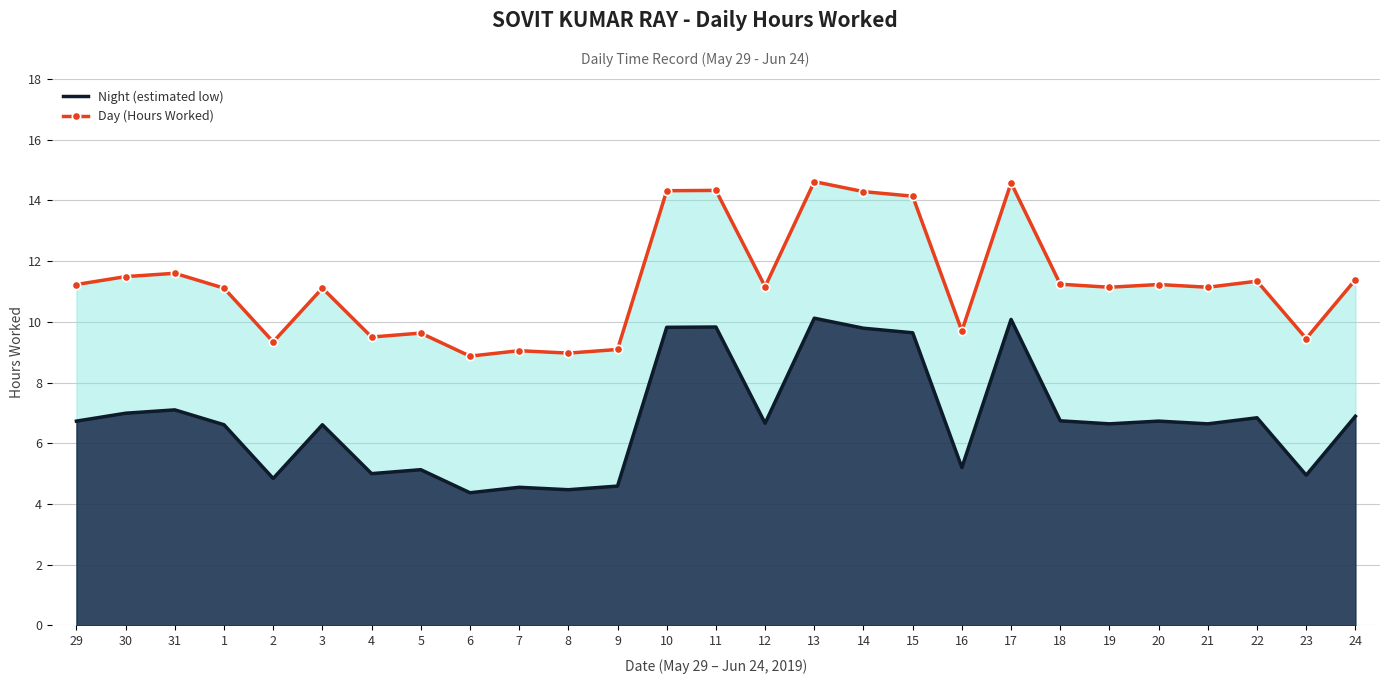

Read the Day (Hours Worked) value at 10.

14.3